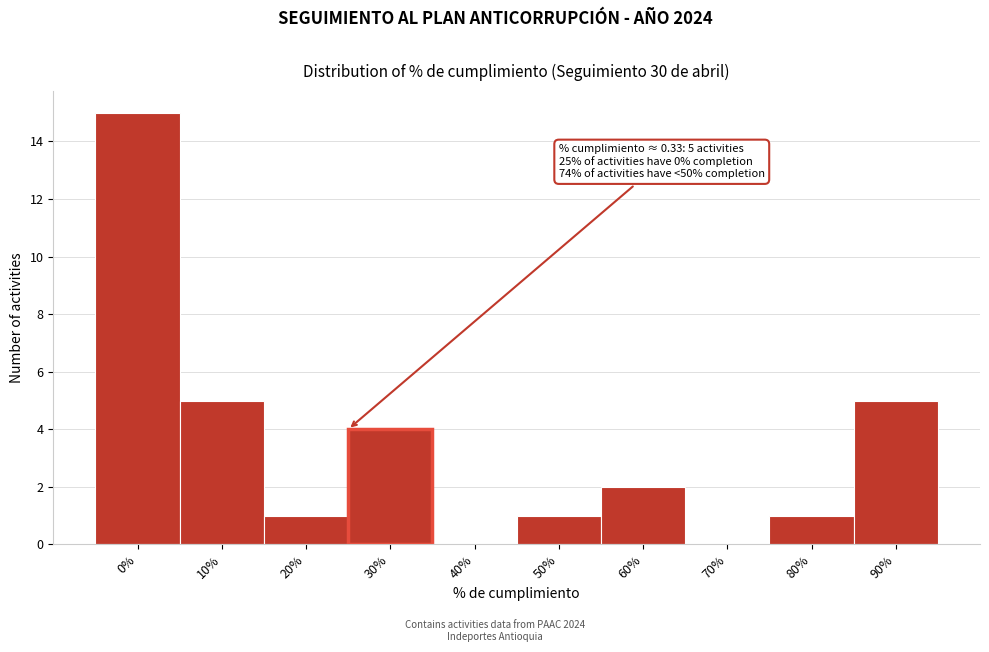

Reading left to right, extract all data points from this chart.

0%=15	10%=5	20%=1	30%=4	40%=0	50%=1	60%=2	70%=0	80%=1	90%=5